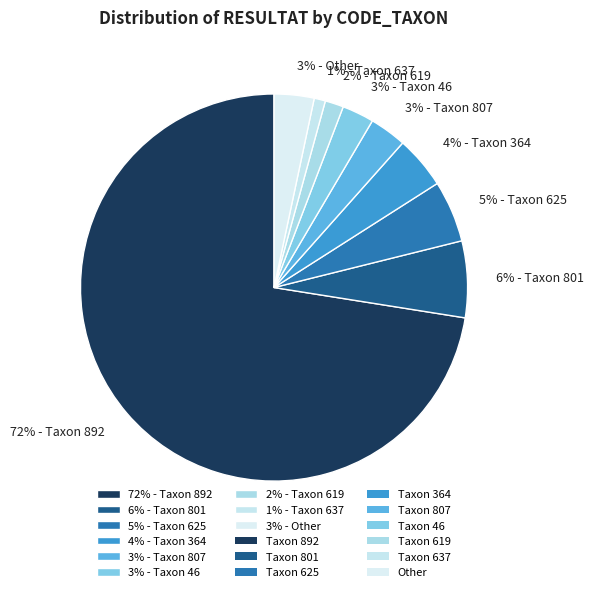

Which category has the biggest portion of the pie?

72% - Taxon 892